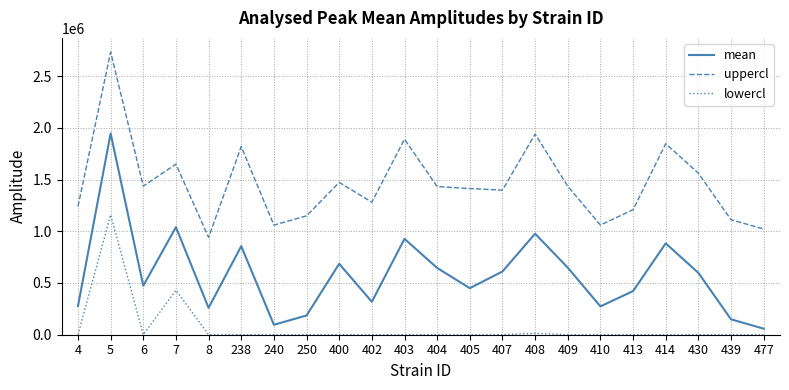

The value of mean at 7 is 1039429.8. True or false?

True